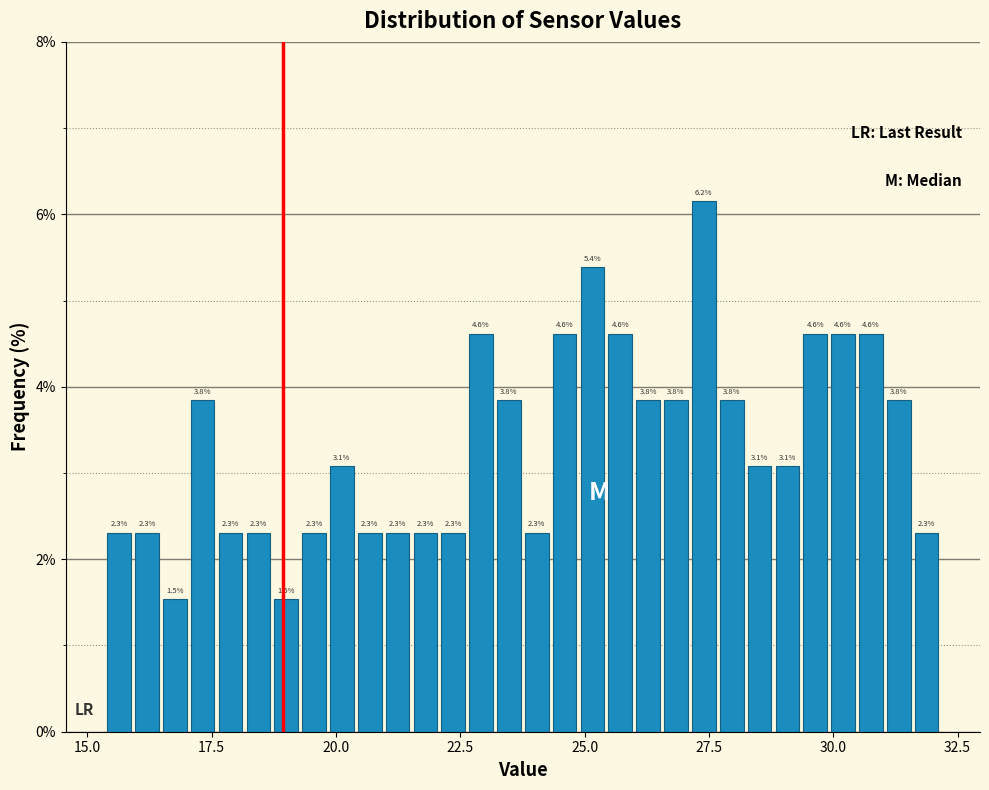

Read against the x-axis, roughly where is the centre of the tallest bar?

27.5